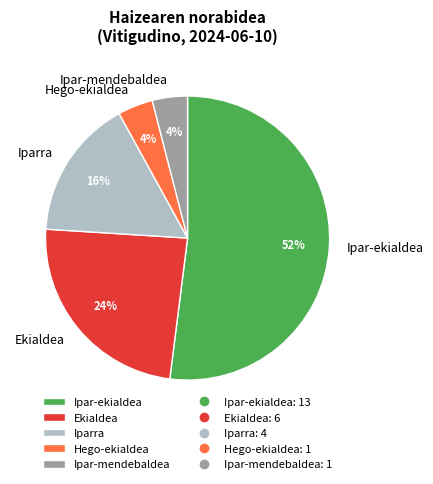

Is it true that Ipar-ekialdea is 52% of the pie?

True